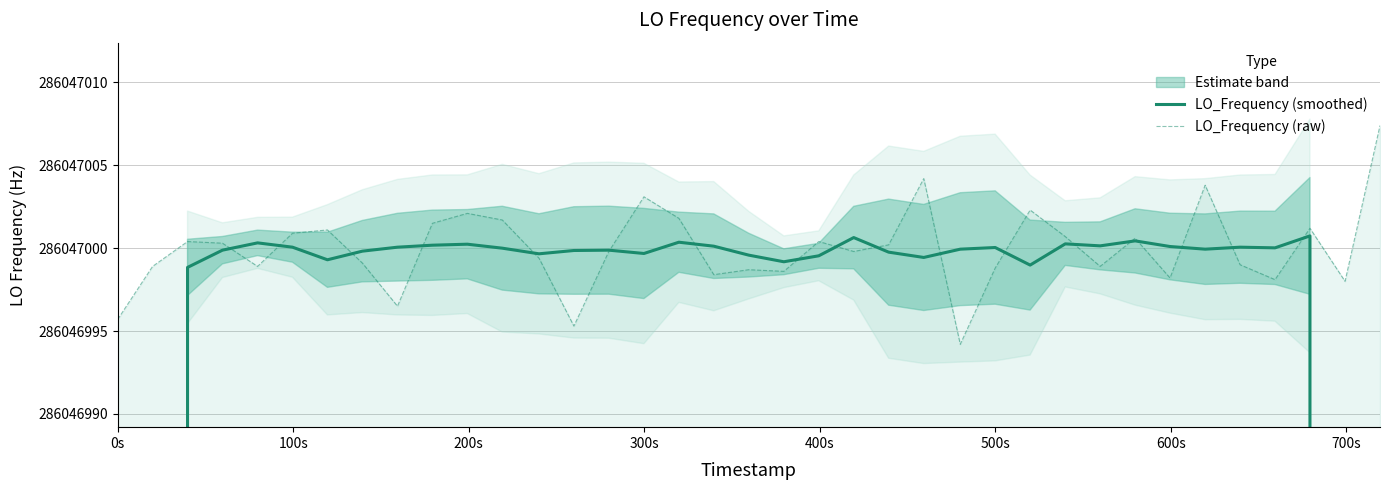

How many lines are shown in the chart?

2